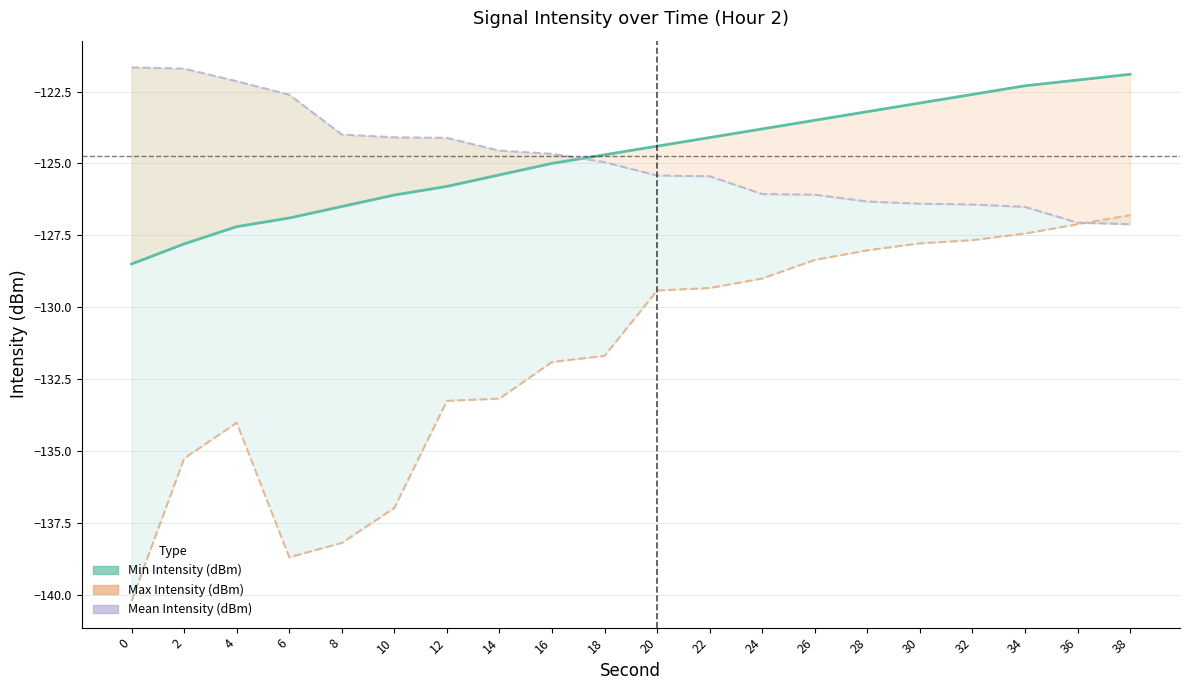

List the labels in order of value, smallest first.

0, 2, 4, 6, 8, 10, 12, 14, 16, 18, 20, 22, 24, 26, 28, 30, 32, 34, 36, 38